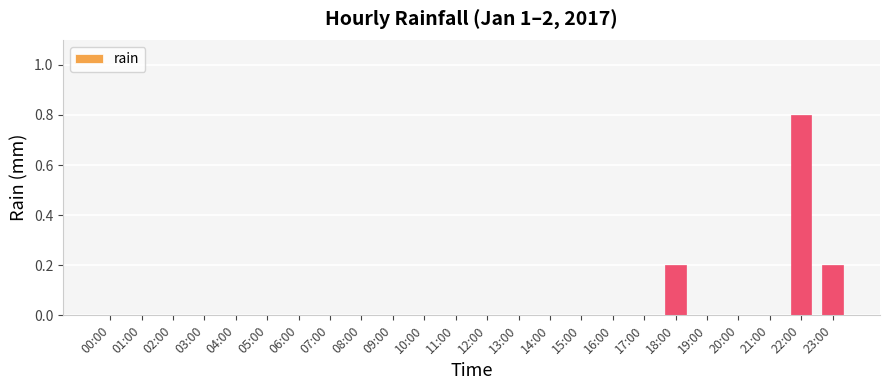

Reading right to left, list all the values displayed in this chart.

23:00=0.2	22:00=0.8	21:00=0.0	20:00=0.0	19:00=0.0	18:00=0.2	17:00=0.0	16:00=0.0	15:00=0.0	14:00=0.0	13:00=0.0	12:00=0.0	11:00=0.0	10:00=0.0	09:00=0.0	08:00=0.0	07:00=0.0	06:00=0.0	05:00=0.0	04:00=0.0	03:00=0.0	02:00=0.0	01:00=0.0	00:00=0.0